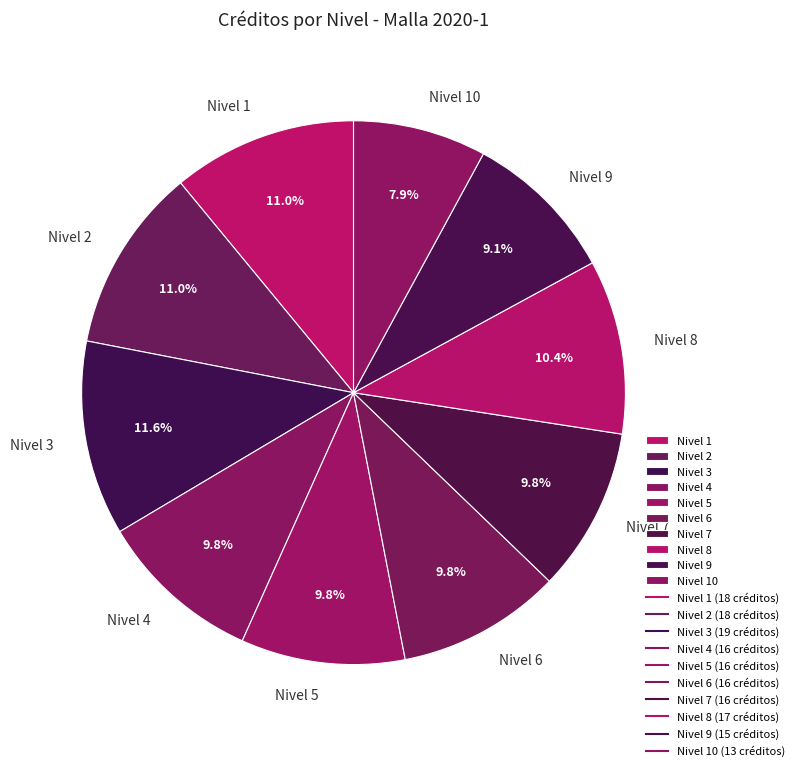

What percentage is the Nivel 10 slice, to the nearest percent?

8%